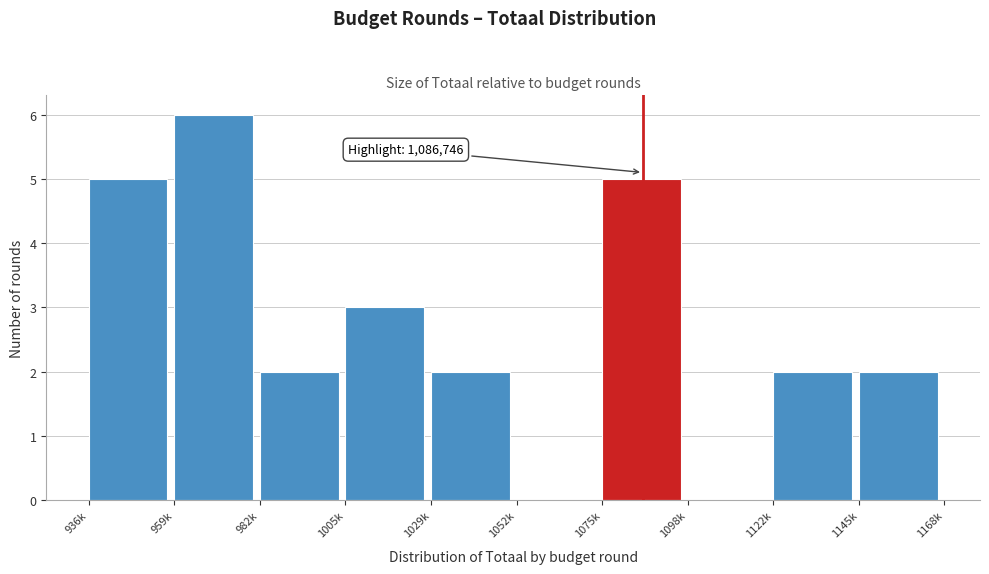

Reading right to left, list all the values displayed in this chart.

1145k=2	1122k=2	1098k=0	1075k=5	1052k=0	1029k=2	1005k=3	982k=2	959k=6	936k=5